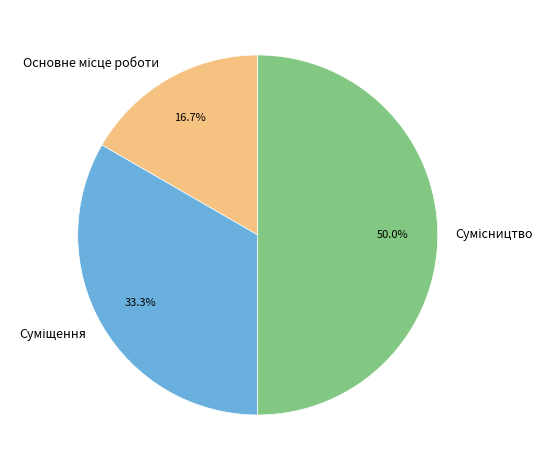

What percentage is NOT represented by Основне місце роботи?

83.3%